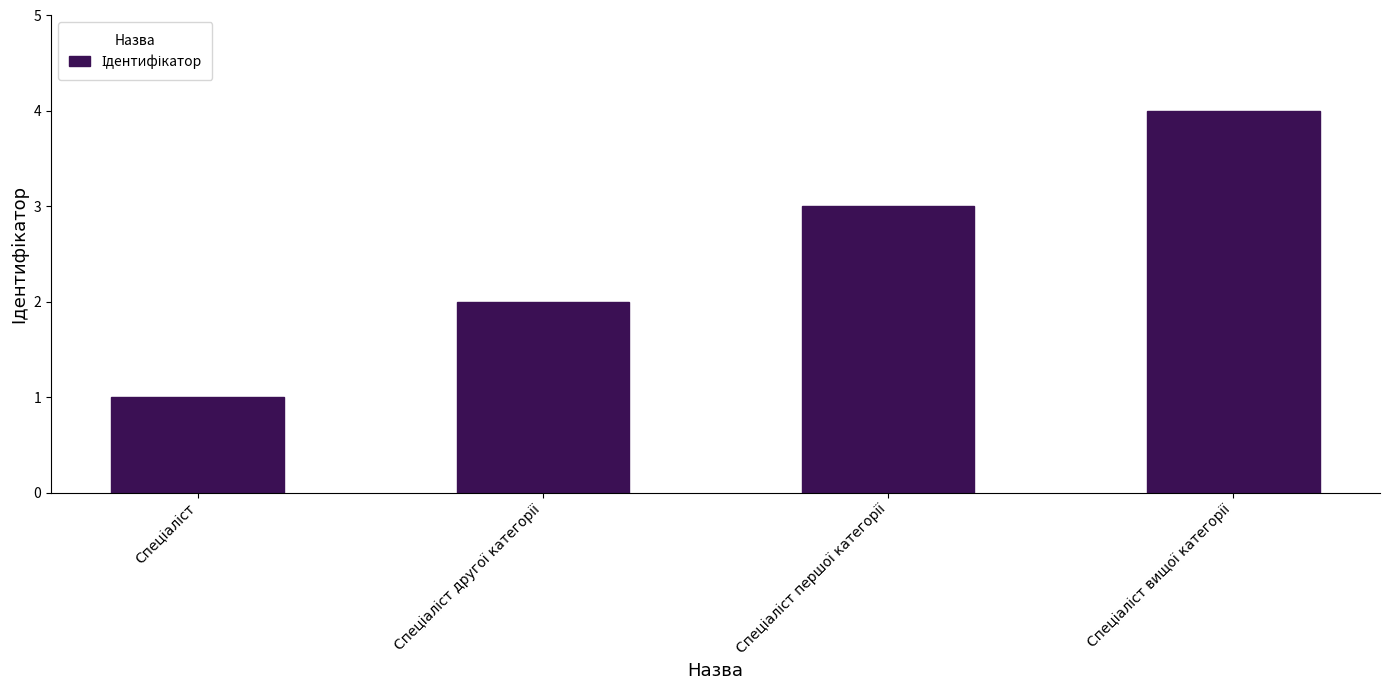

What is the greatest value displayed?

4